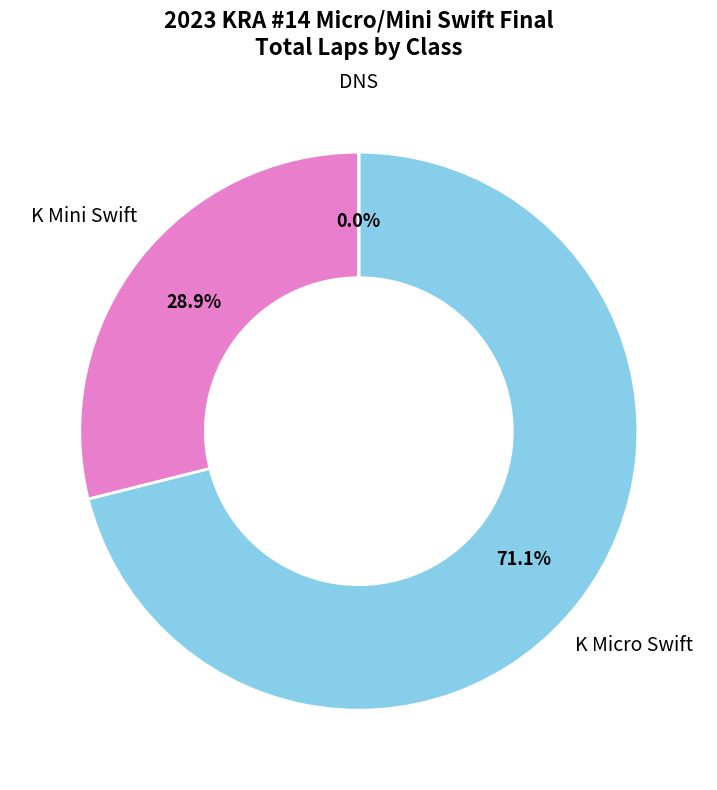

Does any single category account for the majority?

Yes